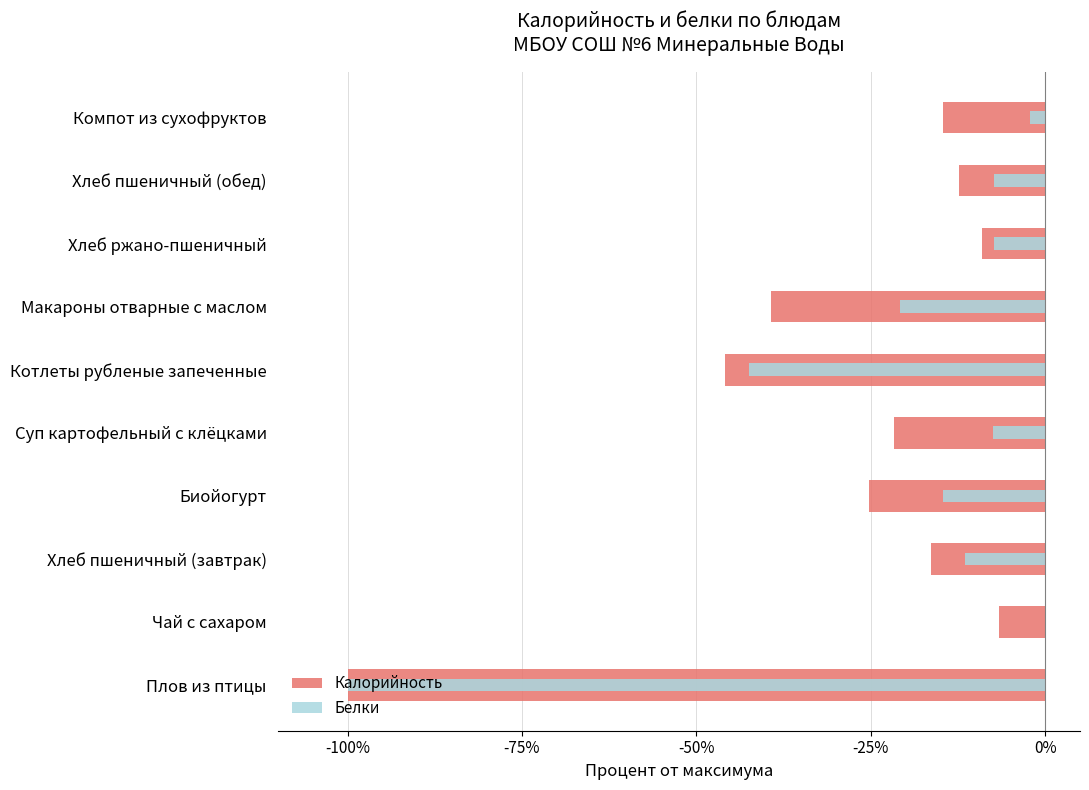

What are all the series names shown in the legend?

Калорийность, Белки